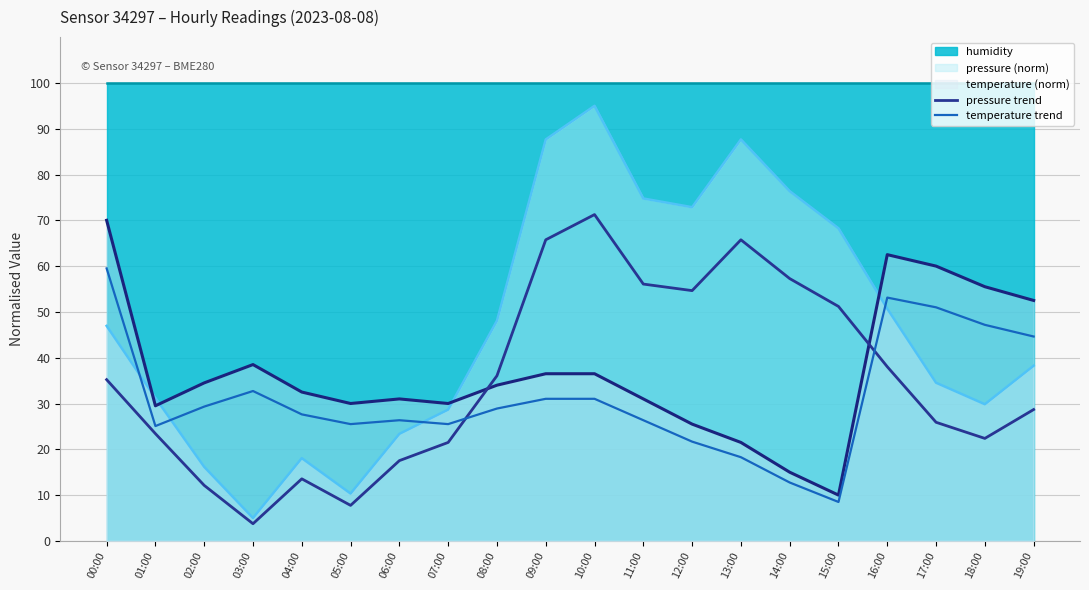

At which label does temperature trend first exceed 28?

00:00